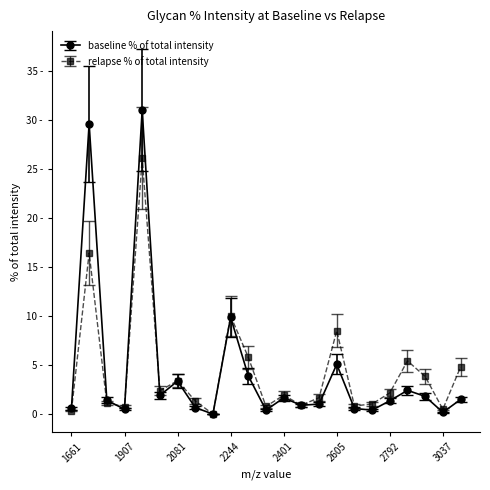

What are all the series names shown in the legend?

baseline % of total intensity, relapse % of total intensity